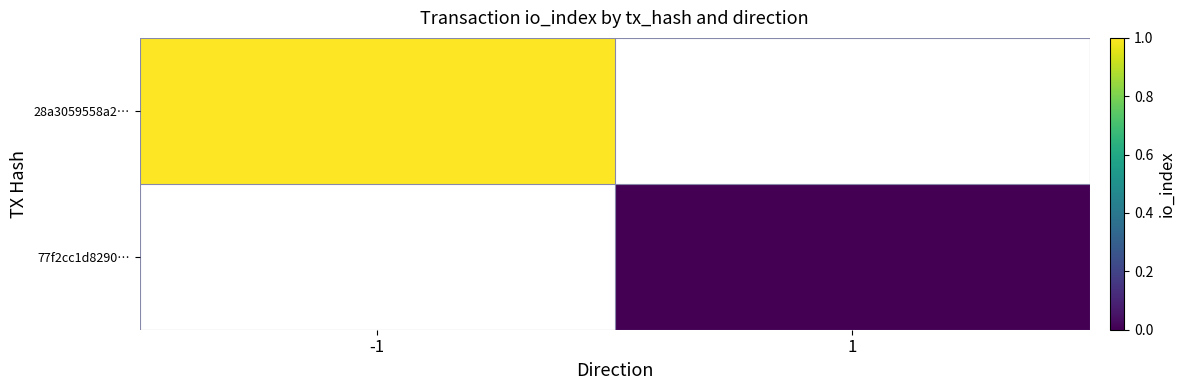

Which series has the widest spread of values?

28a3059558a2…